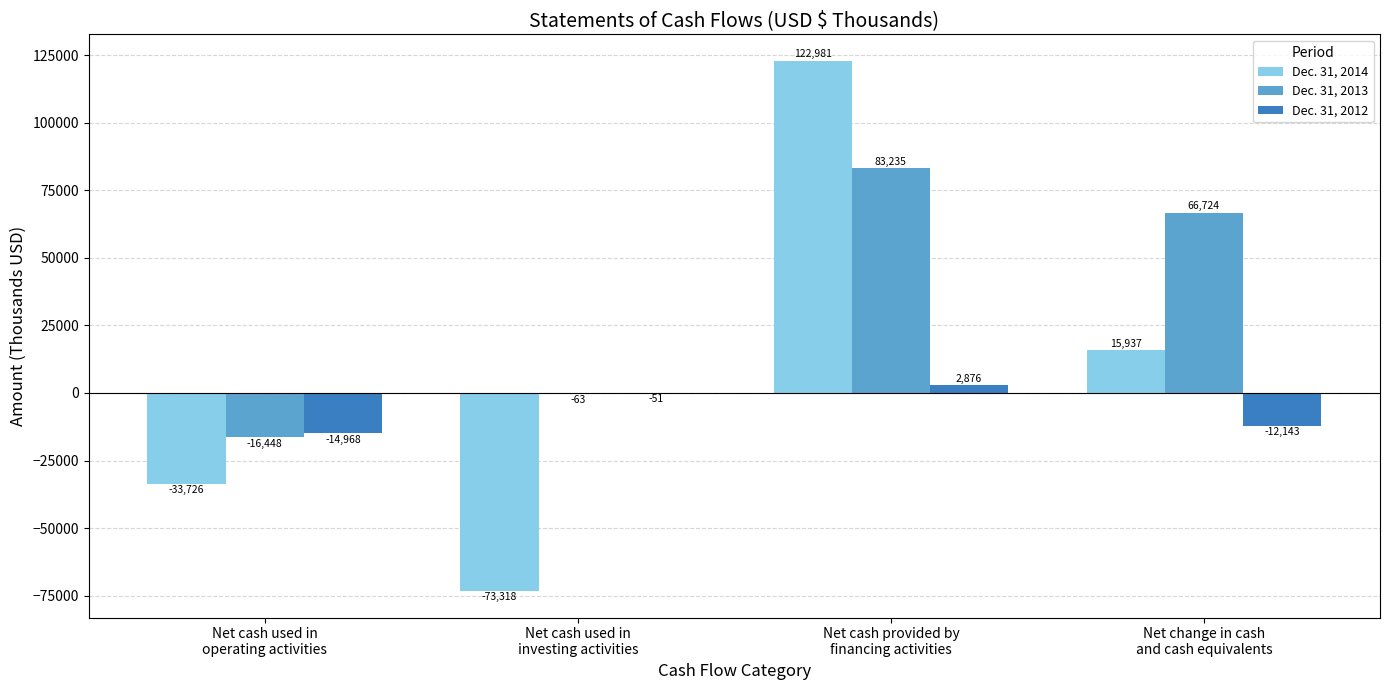

How many groups of bars are there?

4